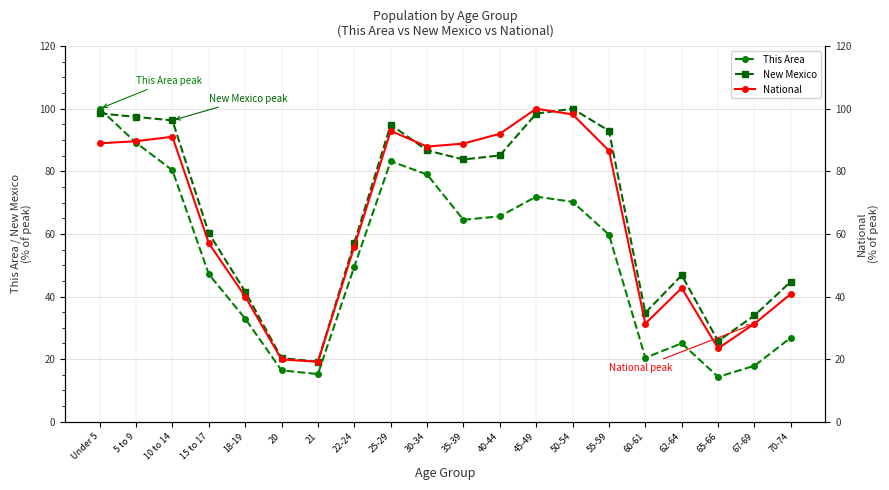

True or false: New Mexico has a value of 85.1 at 40-44.

True